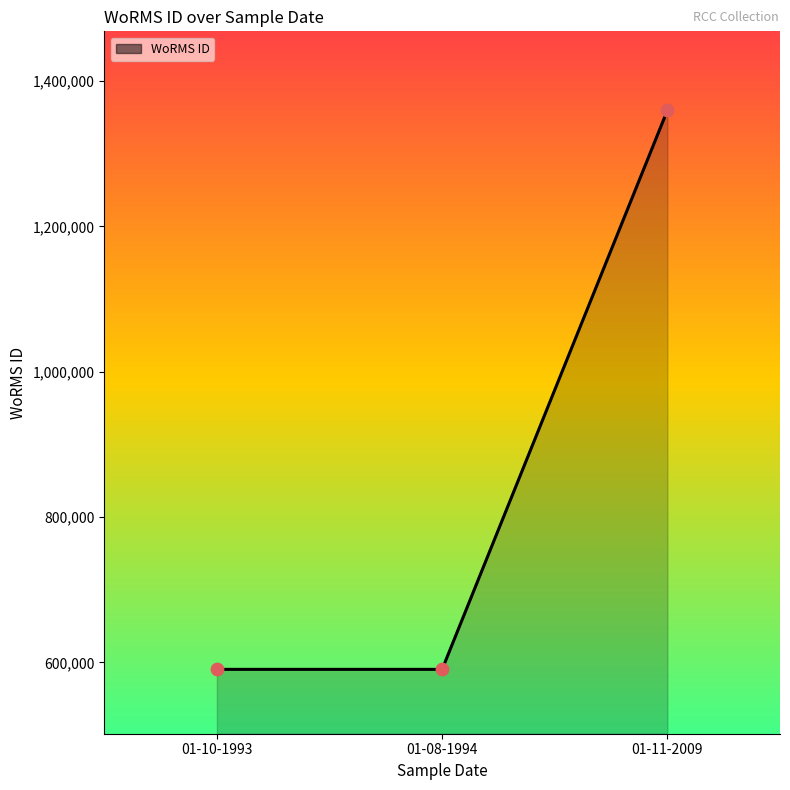

What is the change in value from 01-10-1993 to 01-08-1994?

-1